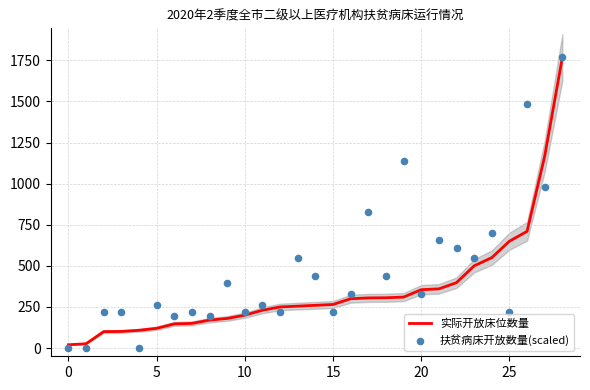

What are all the series names shown in the legend?

实际开放床位数量, 扶贫病床开放数量(scaled)